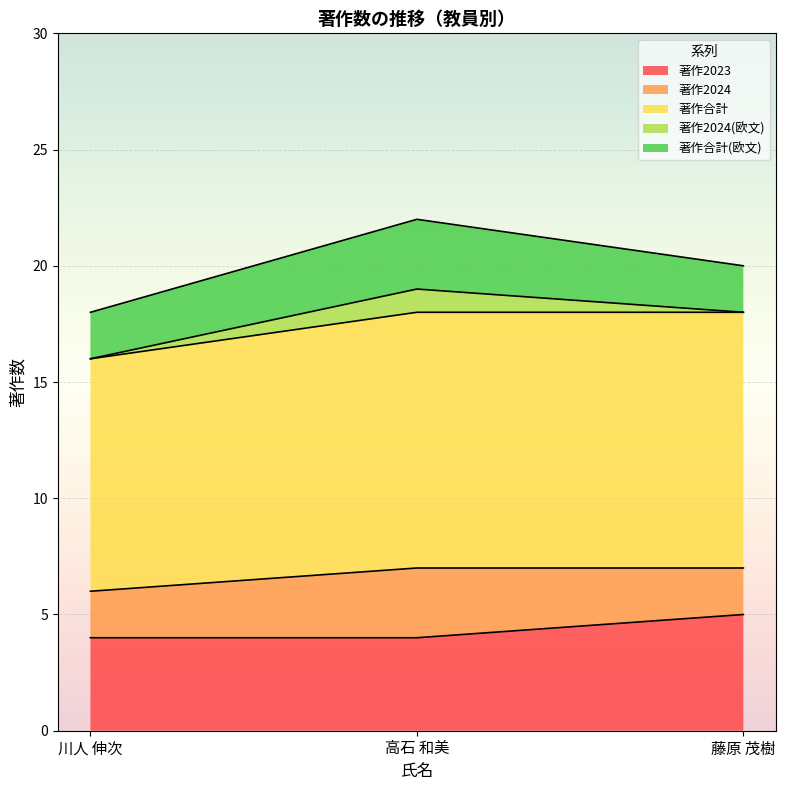

List the series in order of their peak value, lowest first.

著作2024(欧文), 著作2024, 著作合計(欧文), 著作2023, 著作合計